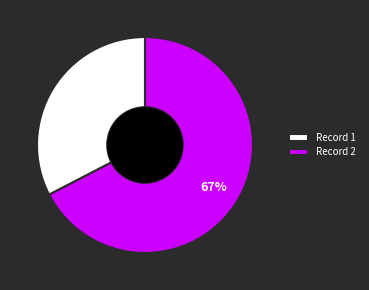

What percentage is the Record 1 slice, to the nearest percent?

33%